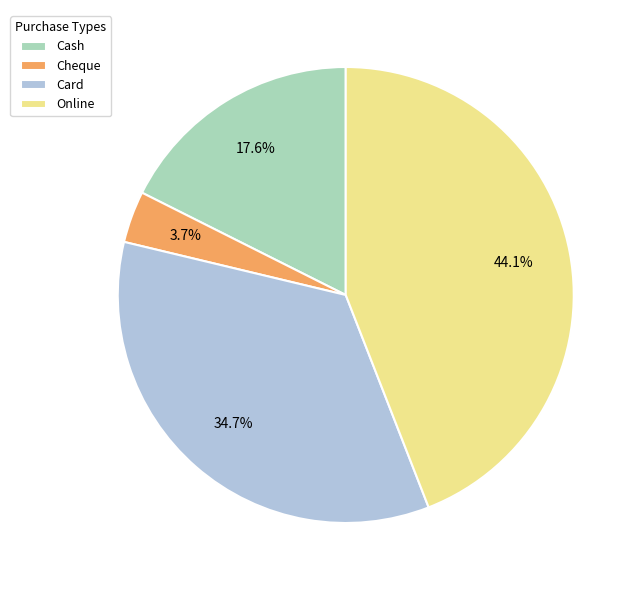

Rank the categories by value from highest to lowest.

Online, Card, Cash, Cheque